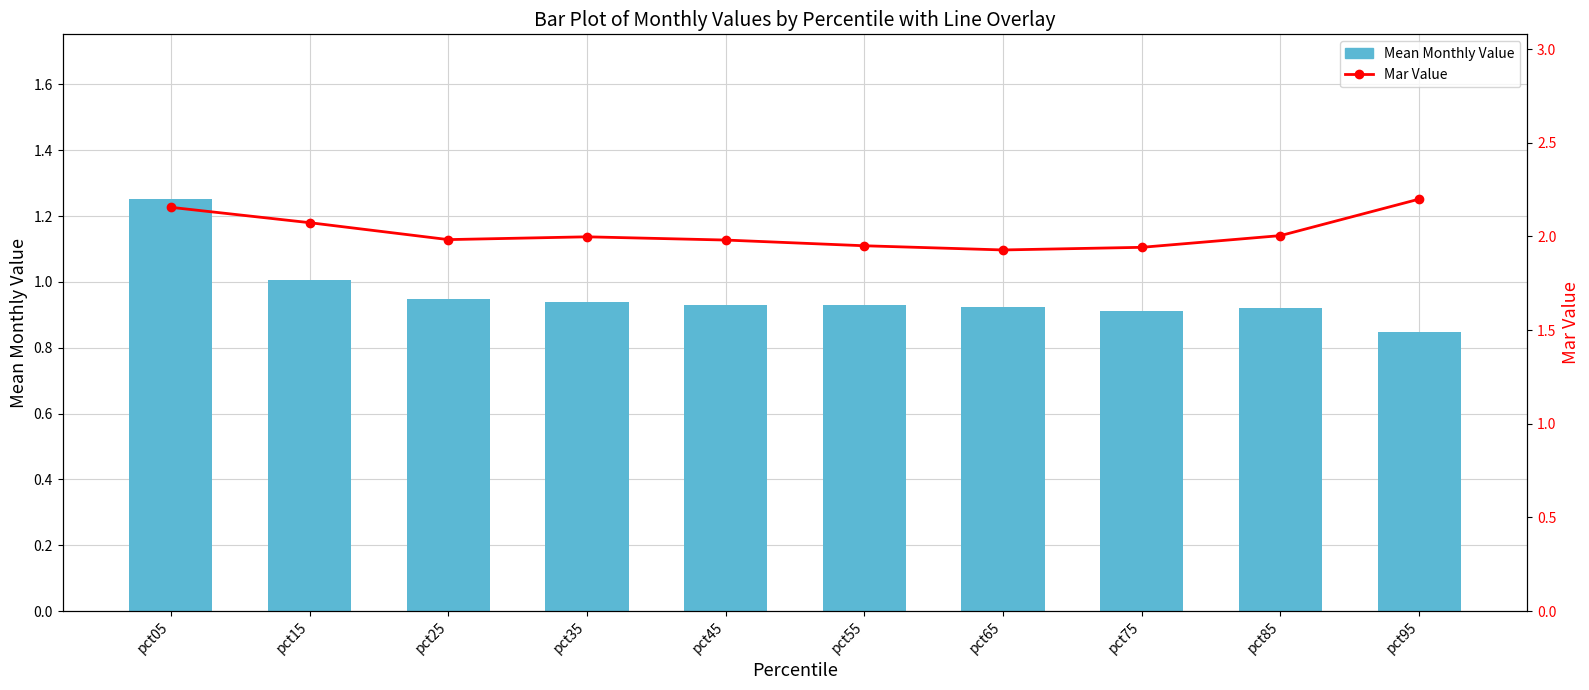

What is the sum of the Mar Value values at pct05 and pct75?

4.1